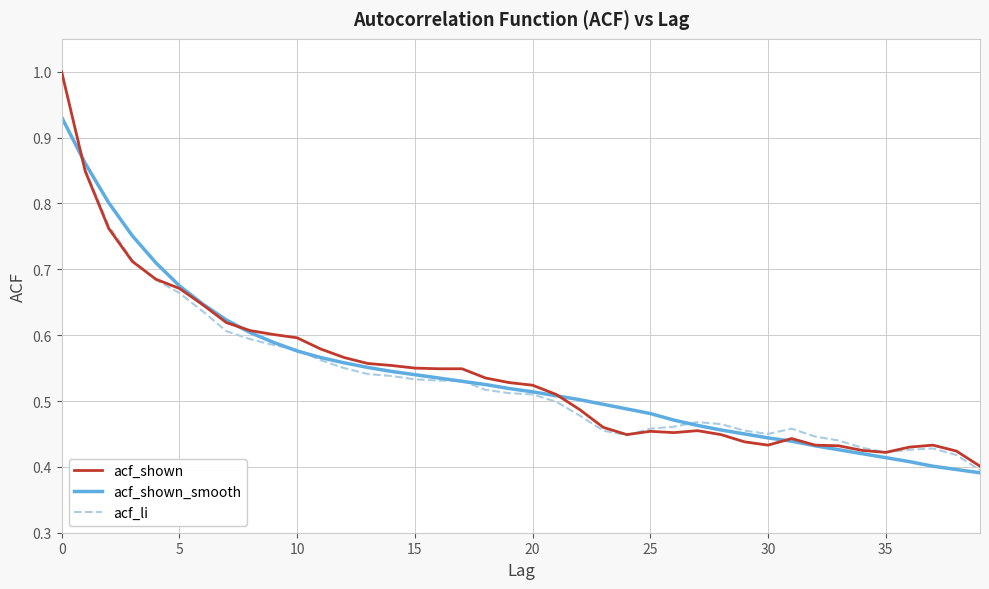

What is the maximum value for acf_li?

1.0